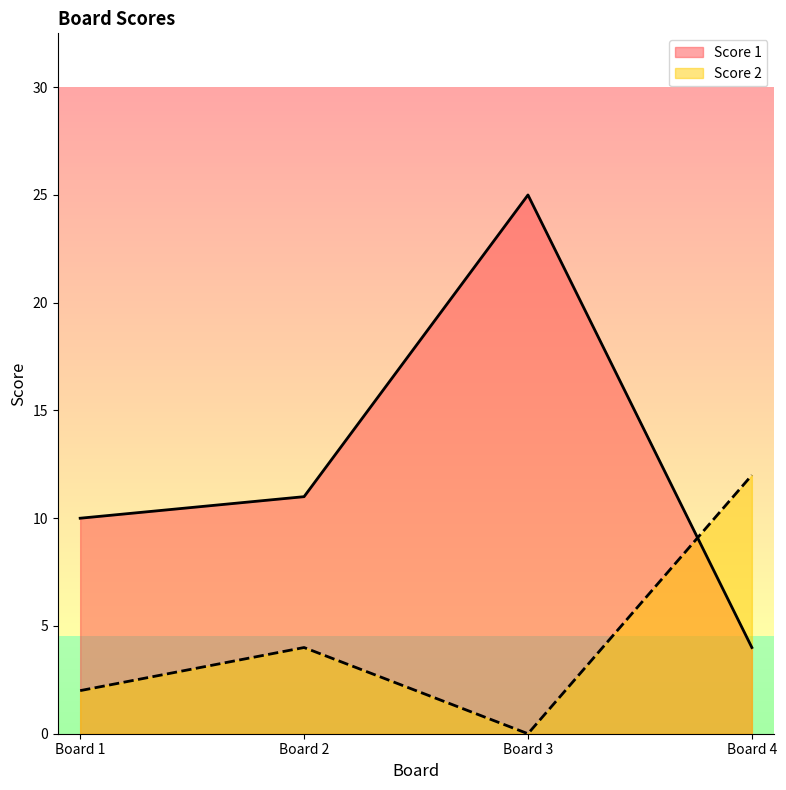

Is the value of Score 2 at Board 2 greater than the value of Score 1 at Board 2?

No